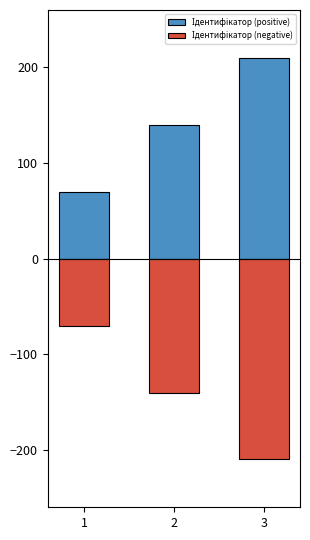

Are the bars horizontal?

No